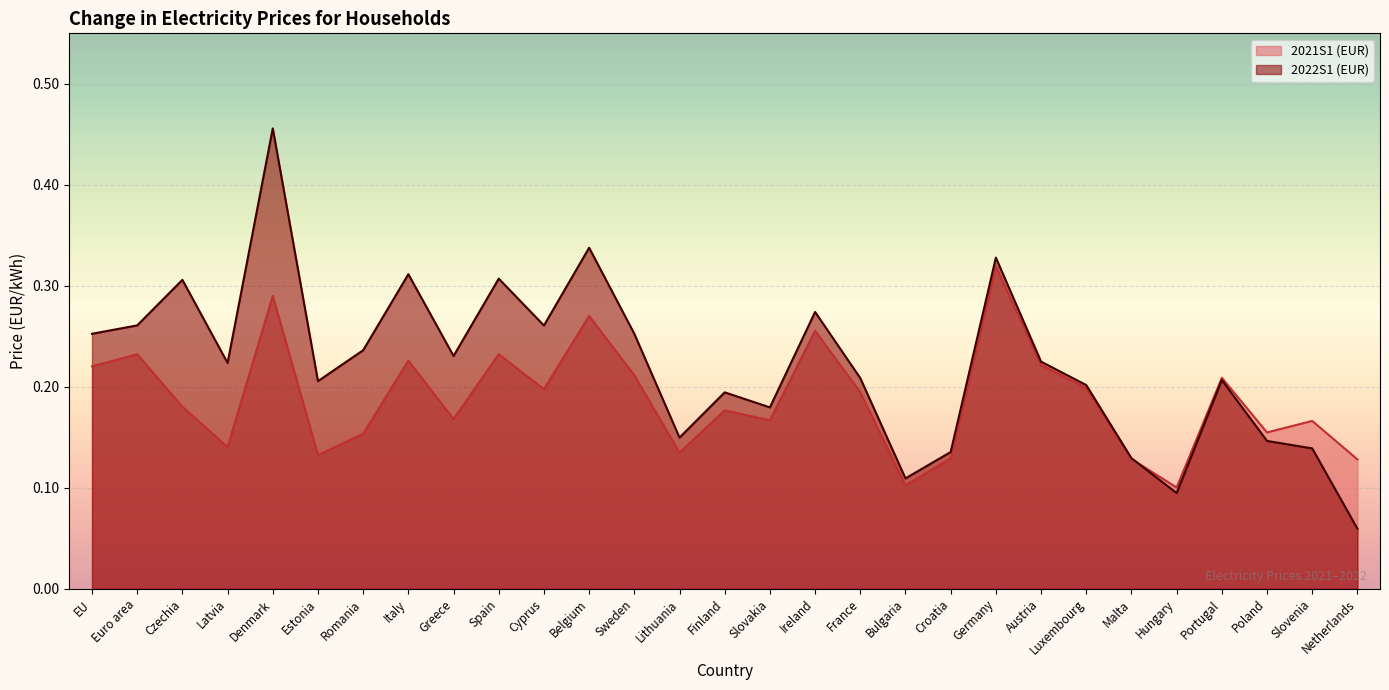

What is the label of the 13th point from the right?

Ireland